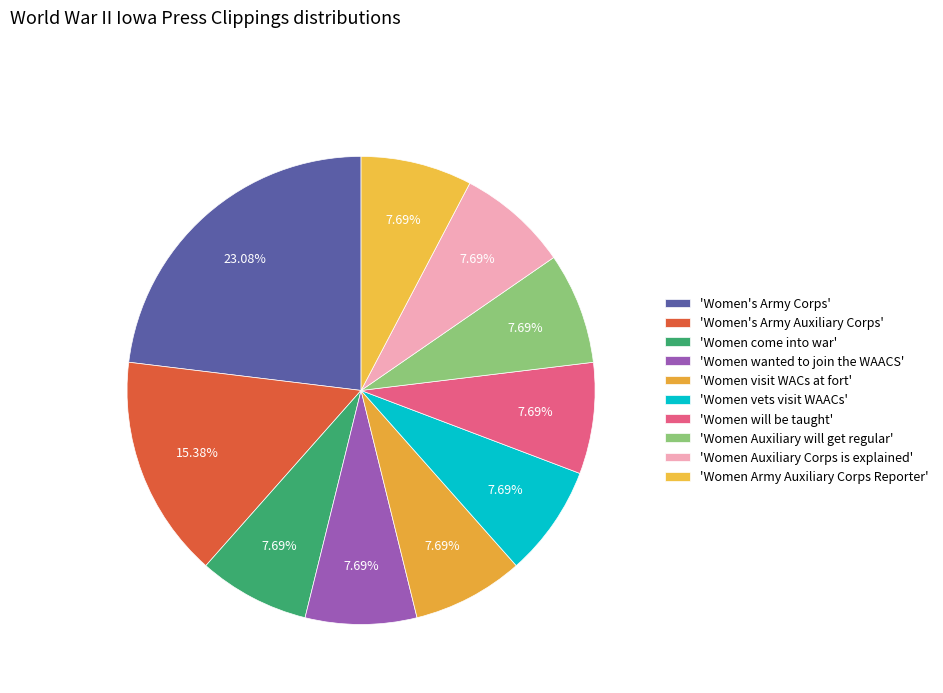

Count the number of slices in the pie.

10